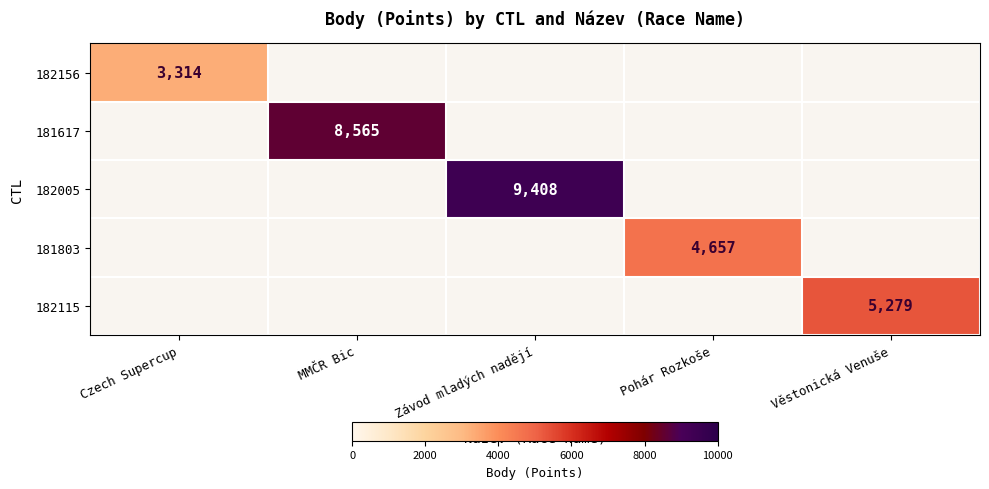

What is the maximum value shown in the chart?

9408.0